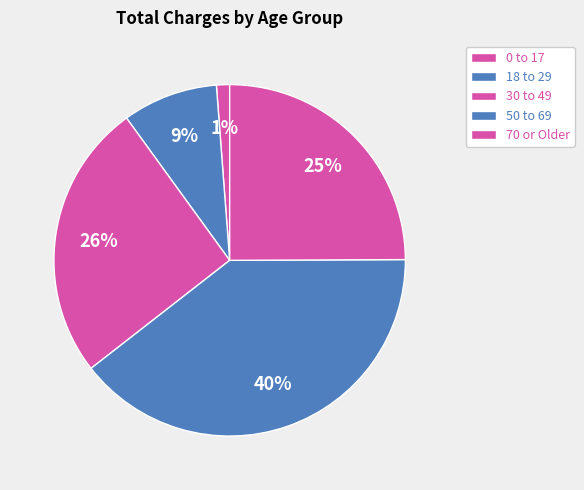

Is there any slice that represents more than half of the pie?

No